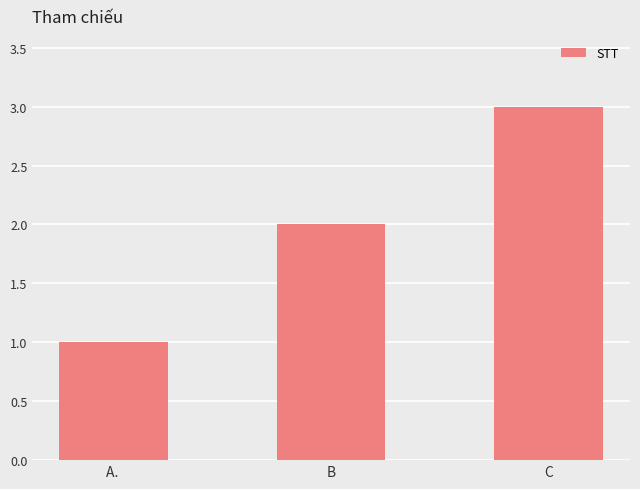

What position from the right is A. ?

3